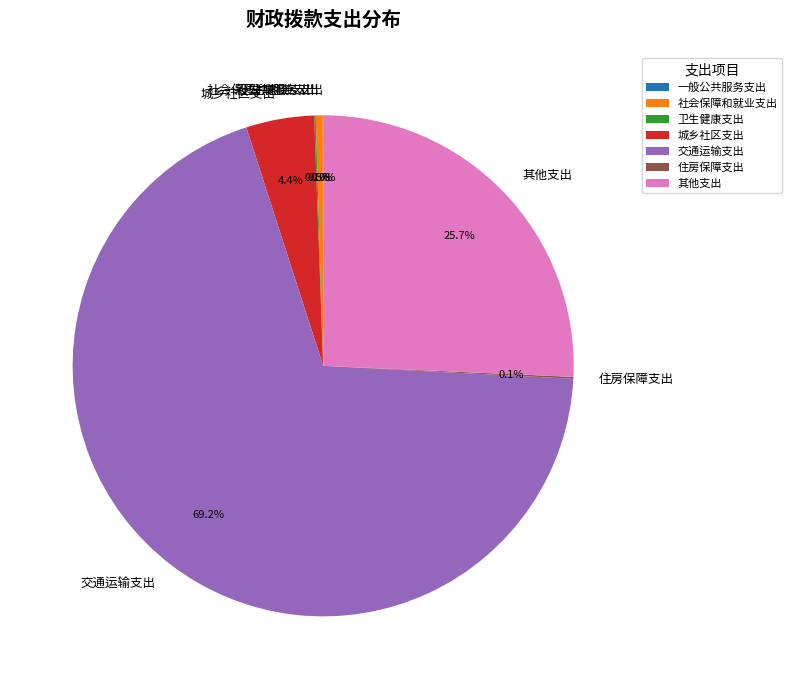

Which slice is the largest?

交通运输支出